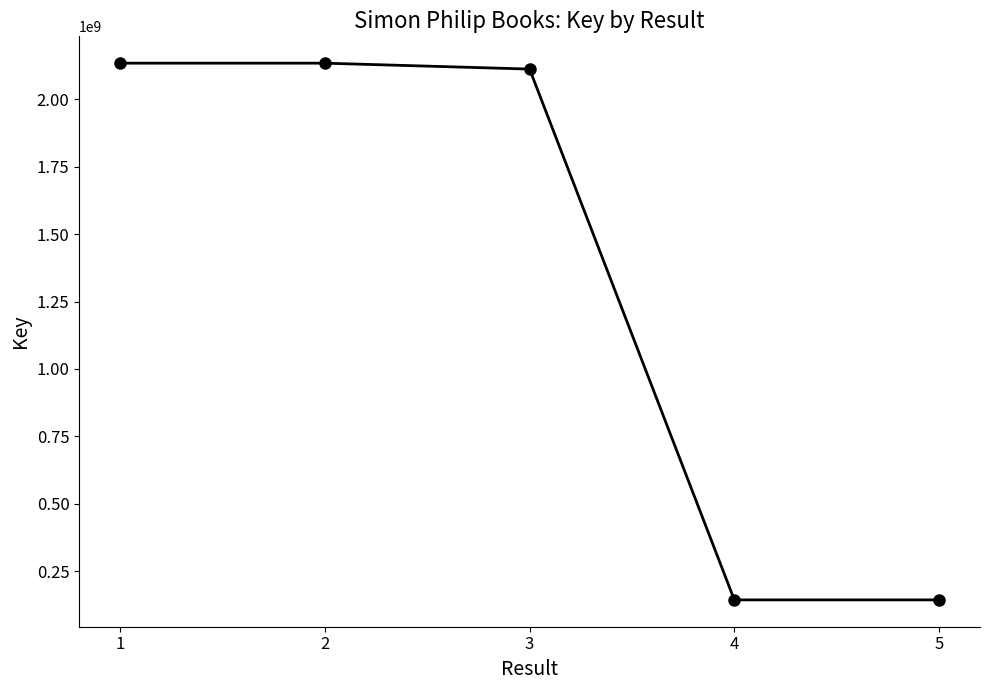

Between 3 and 2, which is larger?

2